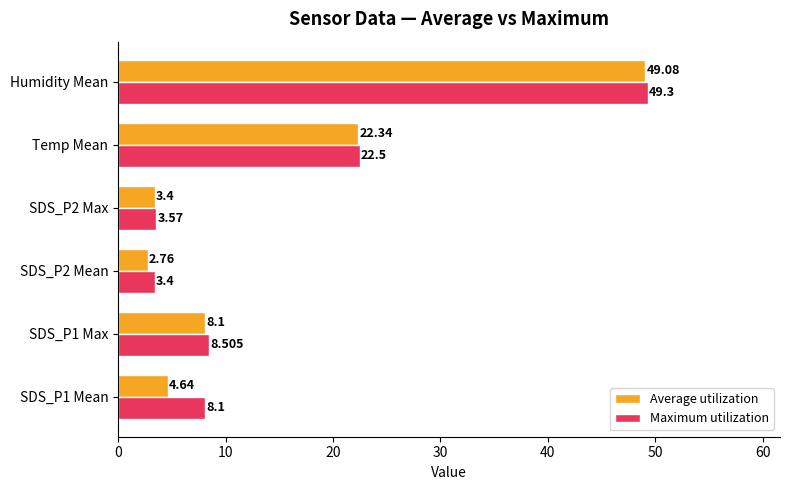

What is the difference between the maximum and minimum values in the Maximum utilization series?

45.9